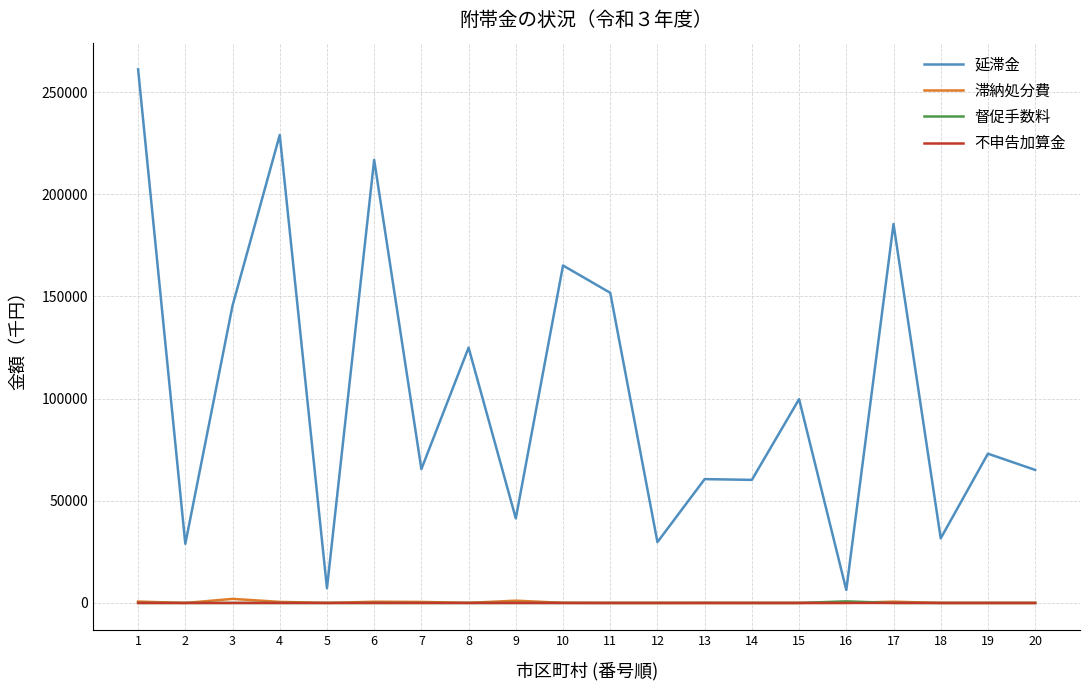

What are all the series names shown in the legend?

延滞金, 滞納処分費, 督促手数料, 不申告加算金